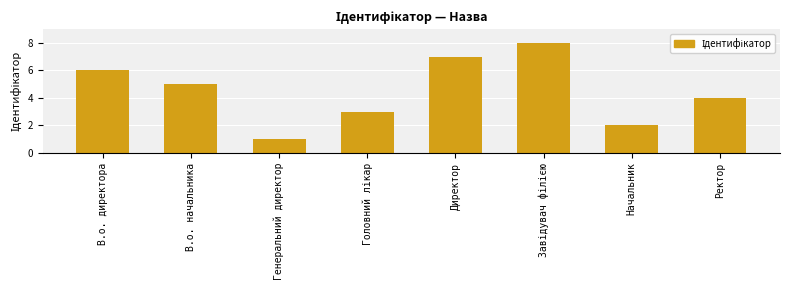

How many bars are there in total?

8